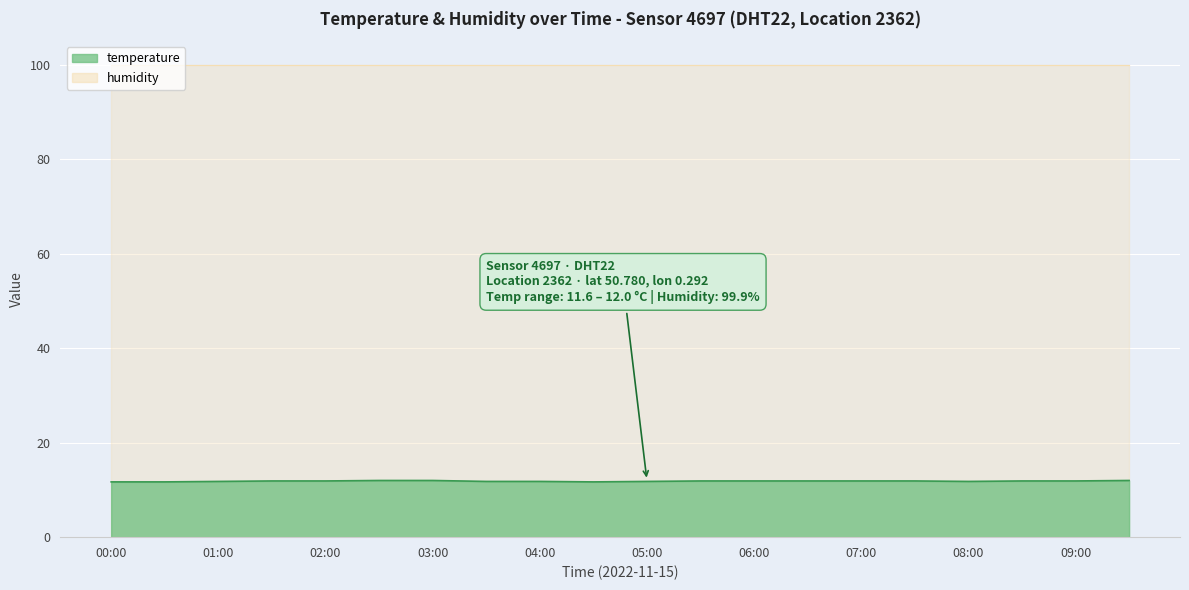

Reading left to right, list all the values displayed in this chart.

11.7	11.7	11.8	11.9	11.9	12.0	12.0	11.8	11.8	11.7	11.8	11.9	11.9	11.9	11.9	11.9	11.8	11.9	11.9	12.0